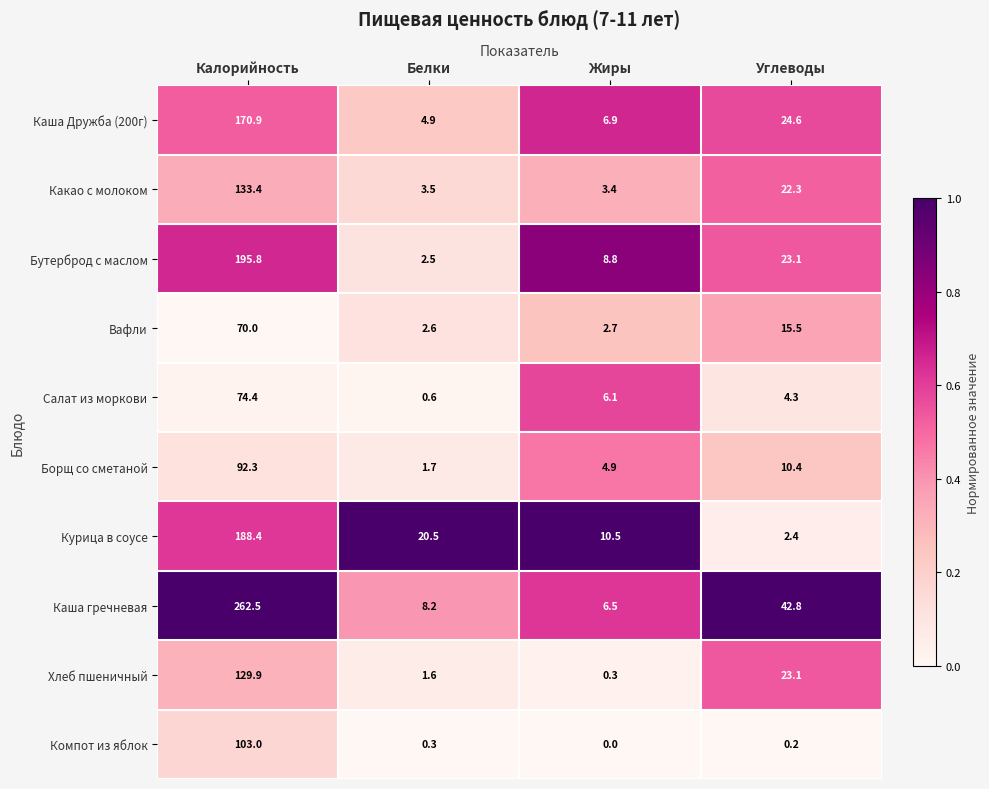

What is the average value of the Борщ со сметаной series?

27.3